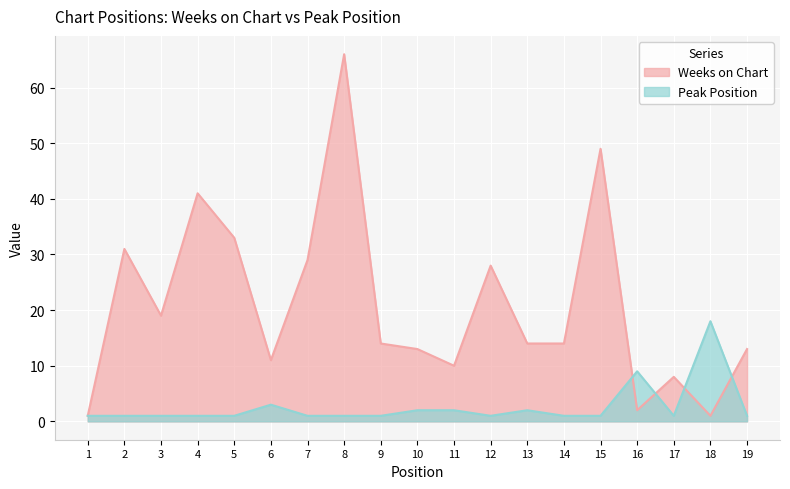

How many interior local peaks does the Peak Position series have?

4